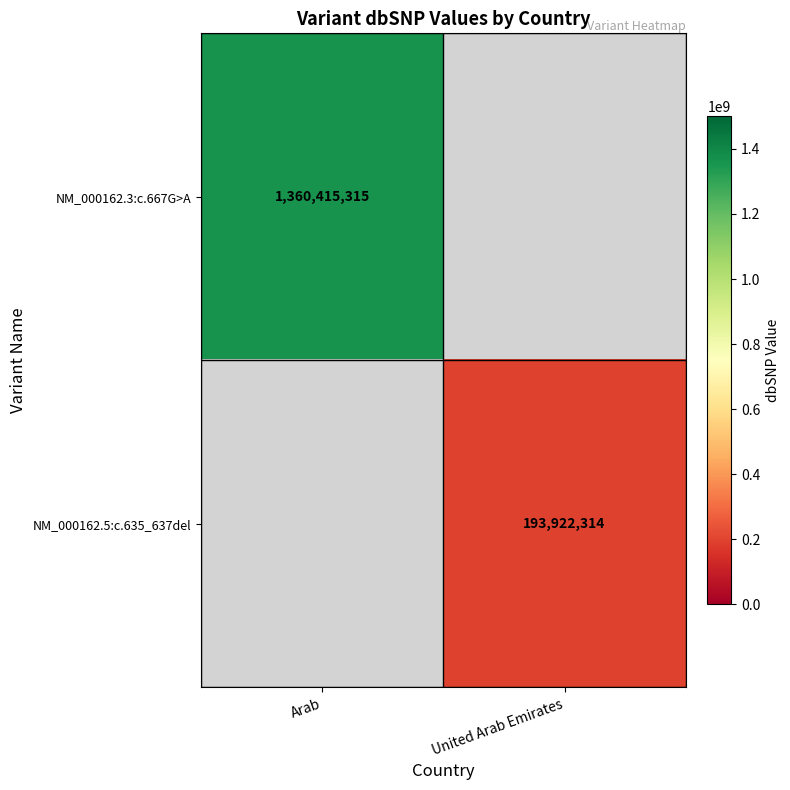

The NM_000162.5:c.635_637del series shows 100865830.5 at United Arab Emirates. True or false?

False